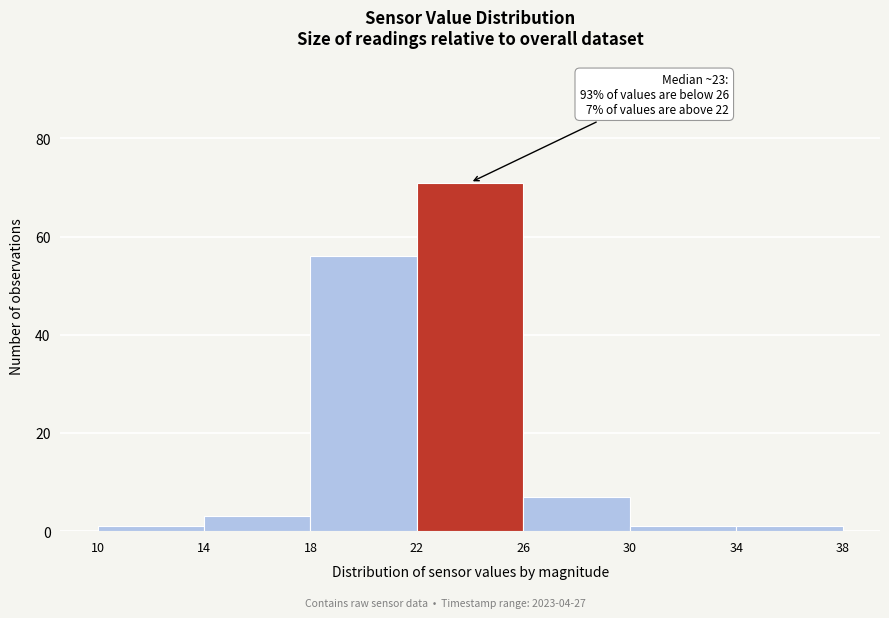

Which range on the x-axis has the tallest bar?

22 to 26